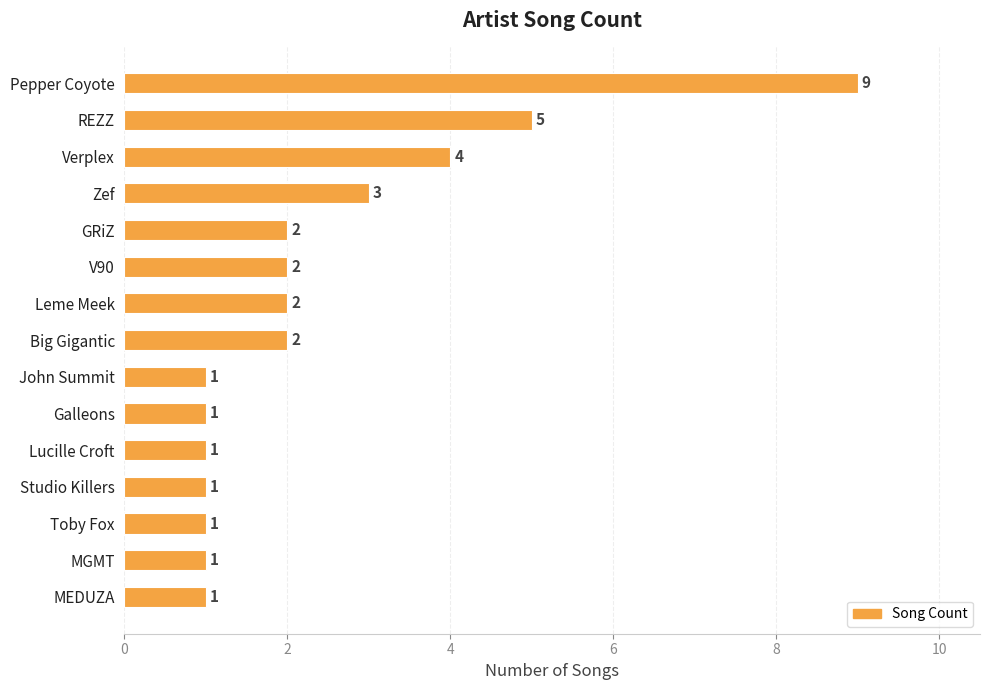

What is the difference between the maximum and second lowest values?

8